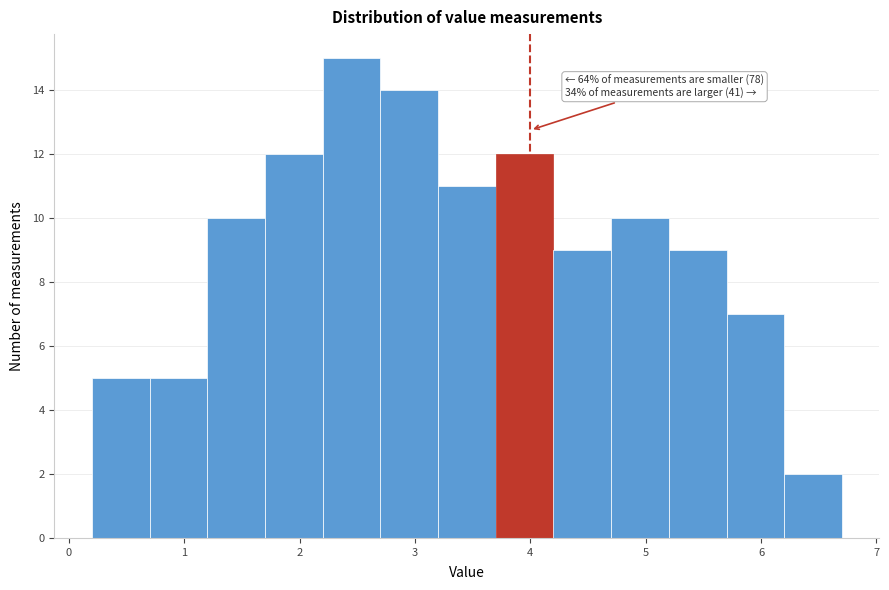

Over which range of the x-axis is the bar tallest?

2.2 to 2.7